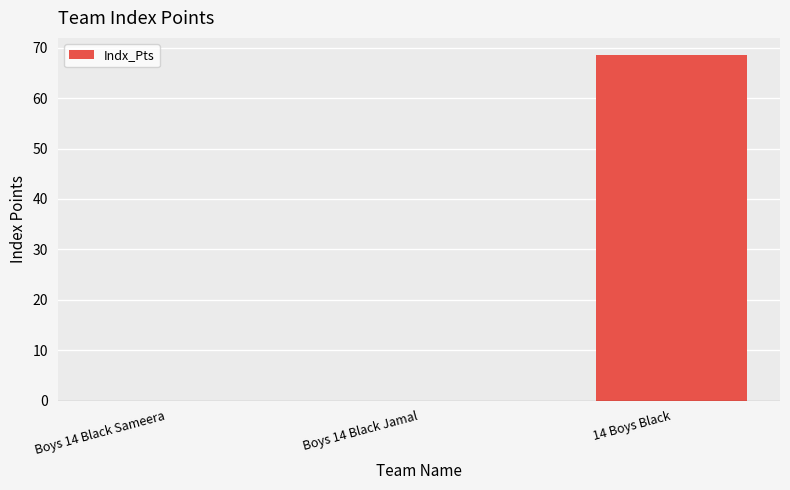

Reading left to right, transcribe all the data shown in this chart.

0.0	0.0	68.5